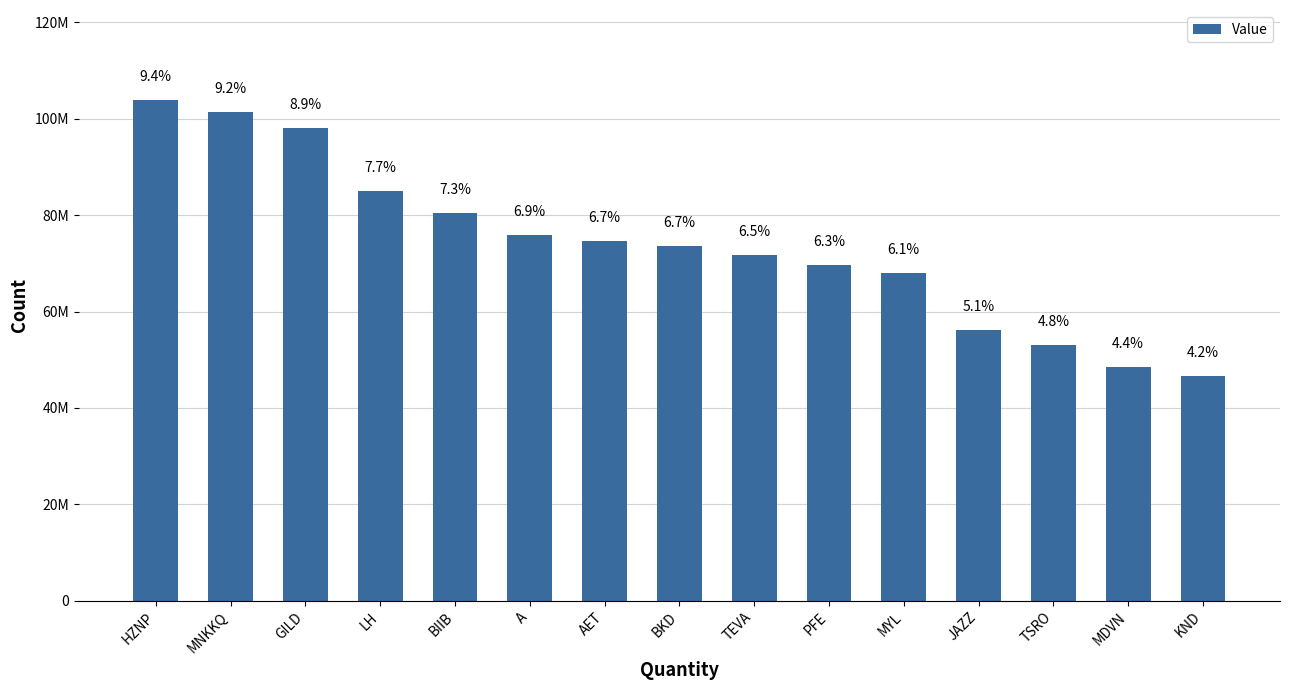

List the labels in order of value, smallest first.

KND, MDVN, TSRO, JAZZ, MYL, PFE, TEVA, BKD, AET, A, BIIB, LH, GILD, MNKKQ, HZNP